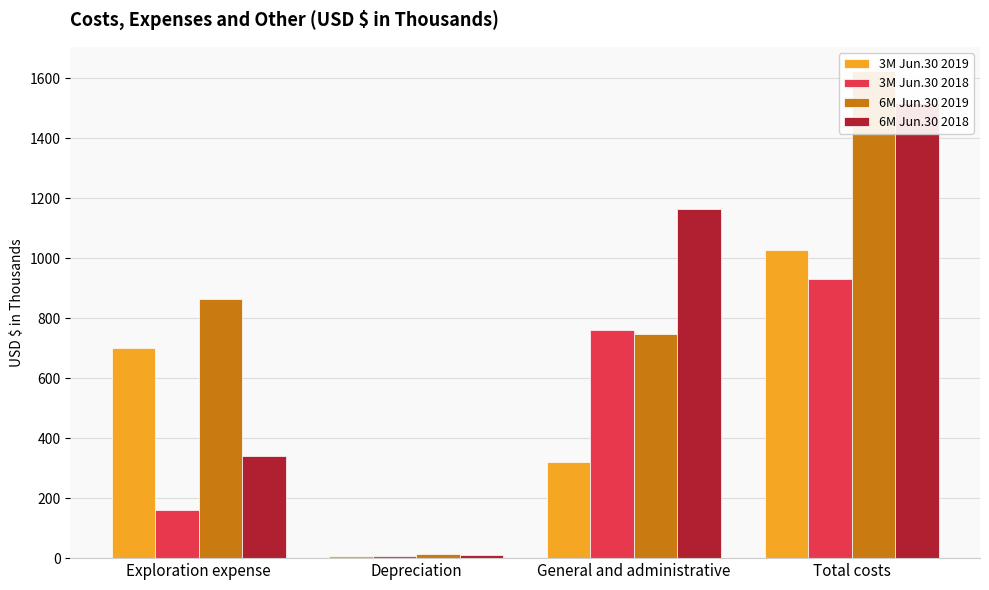

What is the label of the 1st bar from the right?

Total costs